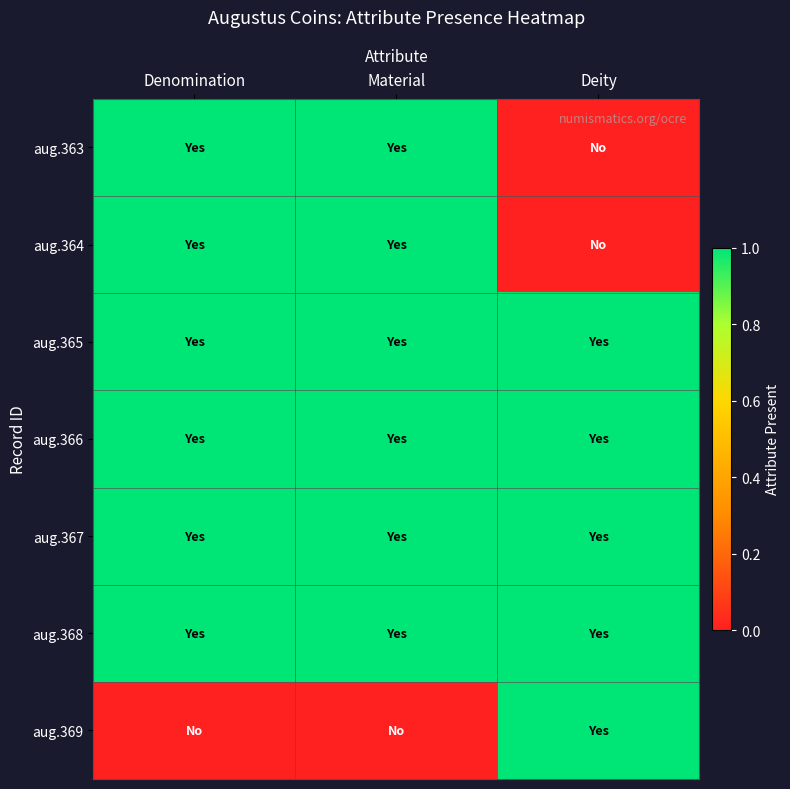

At how many categories does at least one series exceed 0?

3